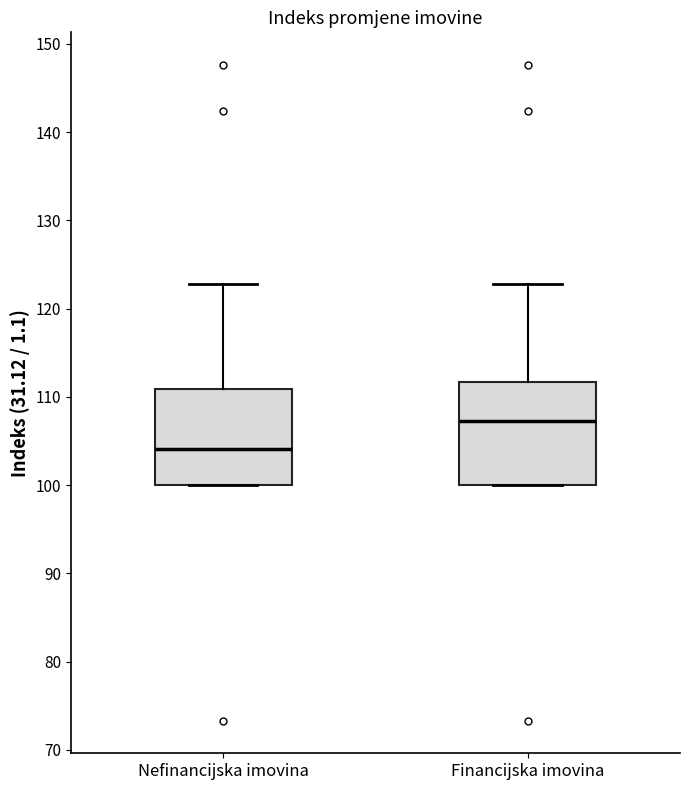

Reading left to right, read every box against the y-axis: the position of its median line, the range the box covers, and the ends of its whiskers. The values are not printed on the chart, so give them approximately, as read against the axis.

Nefinancijska imovina: median 104, box 100 to 111, whiskers 100 to 123
Financijska imovina: median 107, box 100 to 112, whiskers 100 to 123